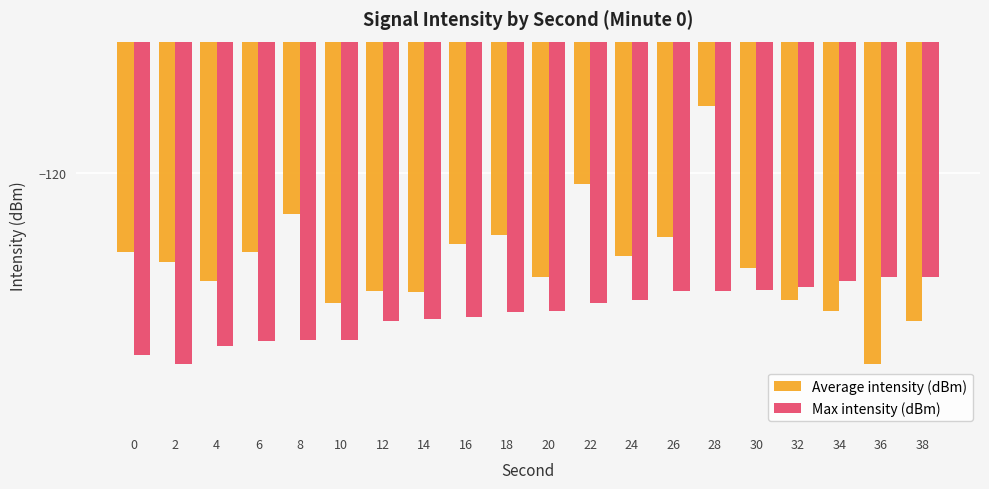

Which has a higher value, 22 or 0?

22